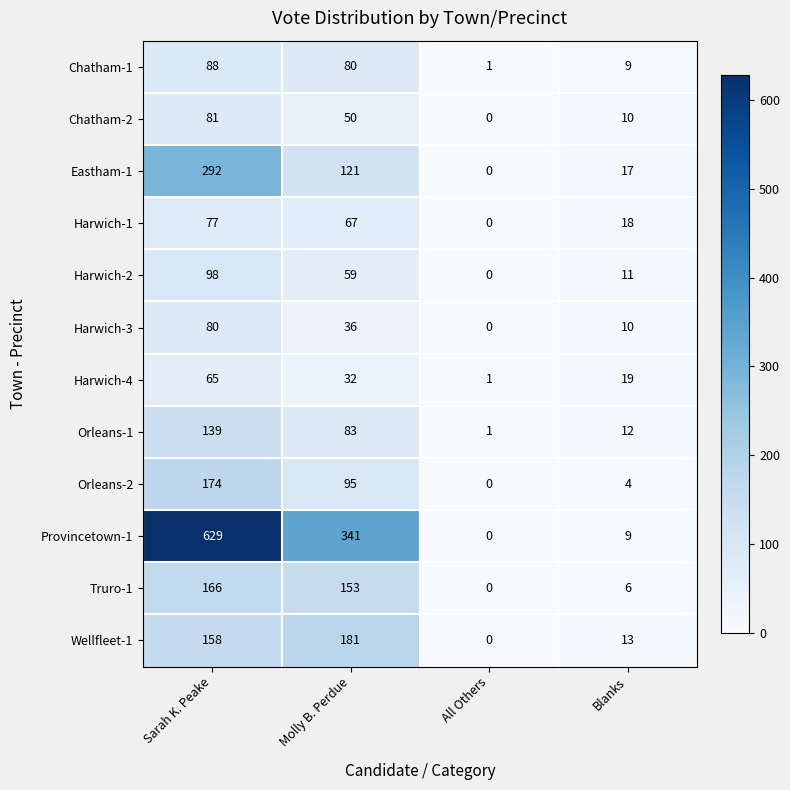

What is the difference between the highest and lowest values at Blanks?

15